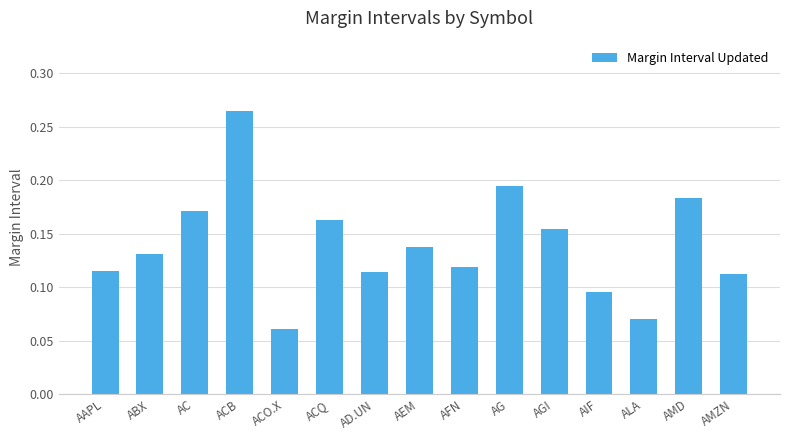

What is the sum of all values?

2.1